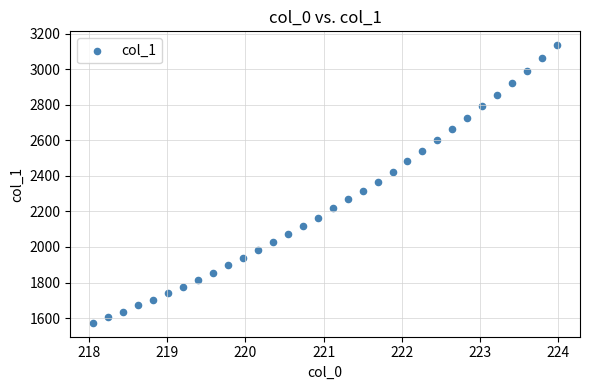

What is the range of X values (max minus min)?

5.9